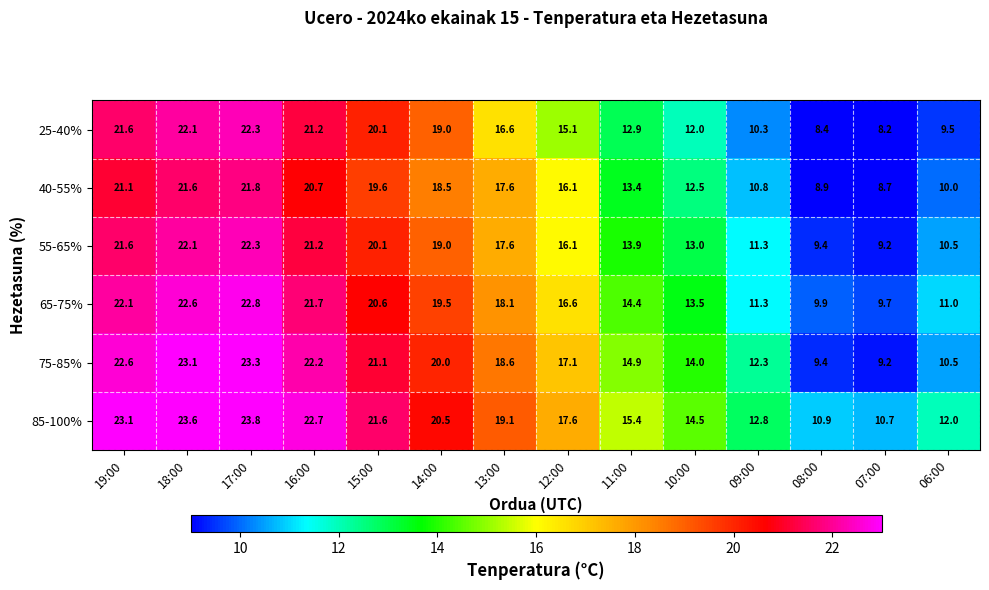

What is the difference between the highest and lowest values at 09:00?

2.5